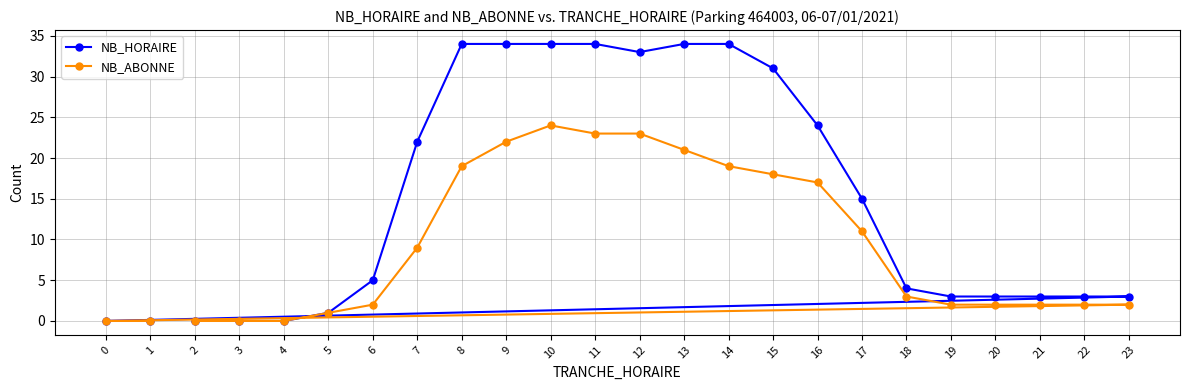

Where does the NB_ABONNE series first go above 3?

7